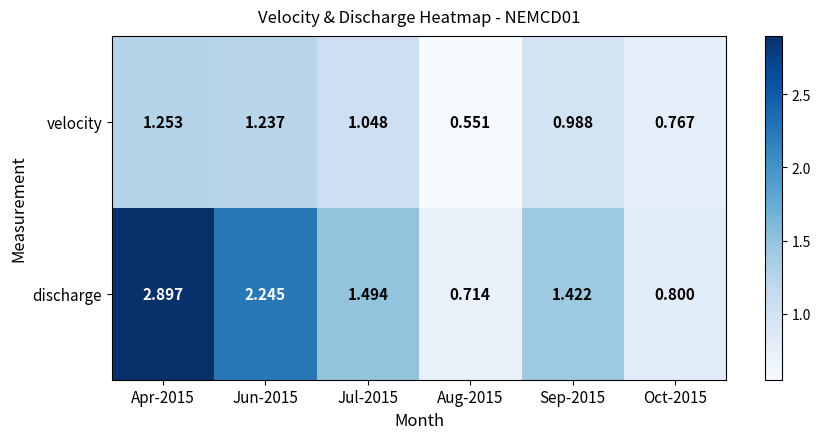

Which series has the widest spread of values?

discharge